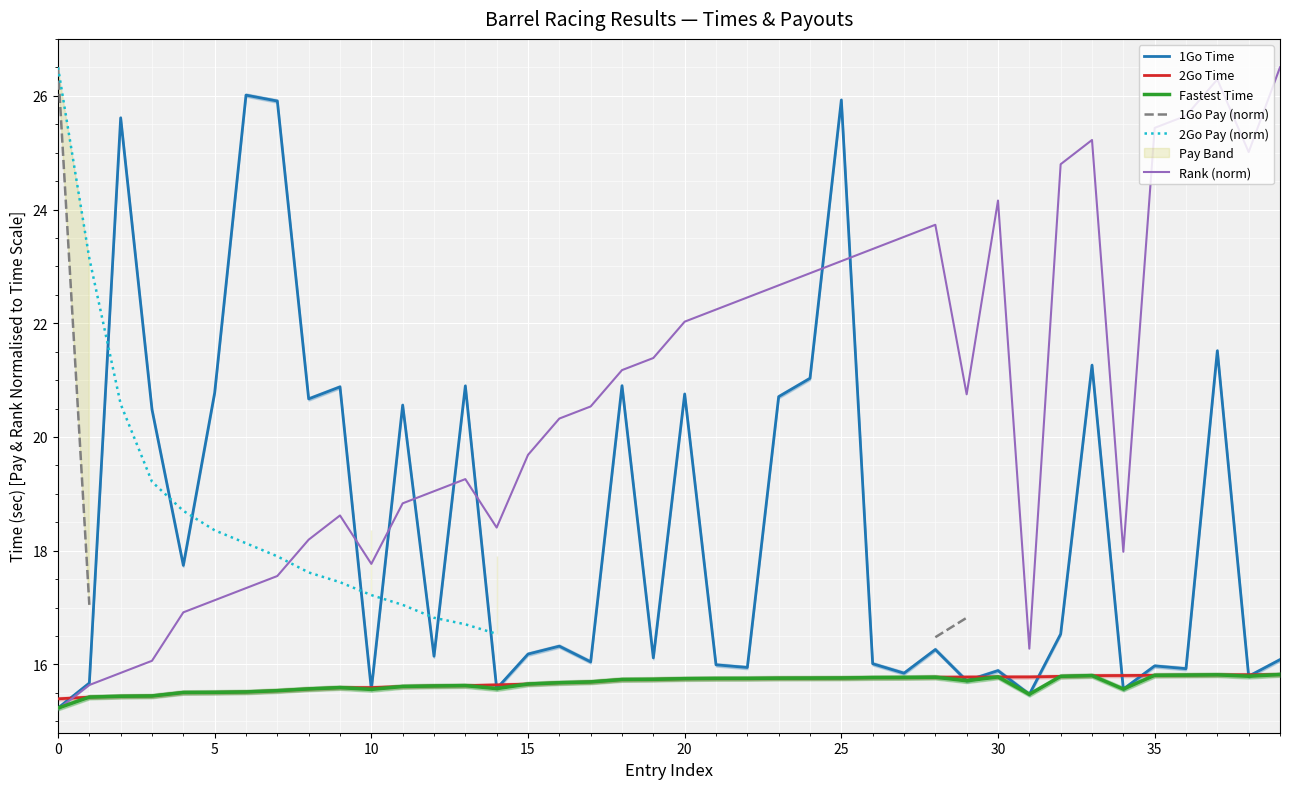

At how many categories does at least one series exceed 24?

13